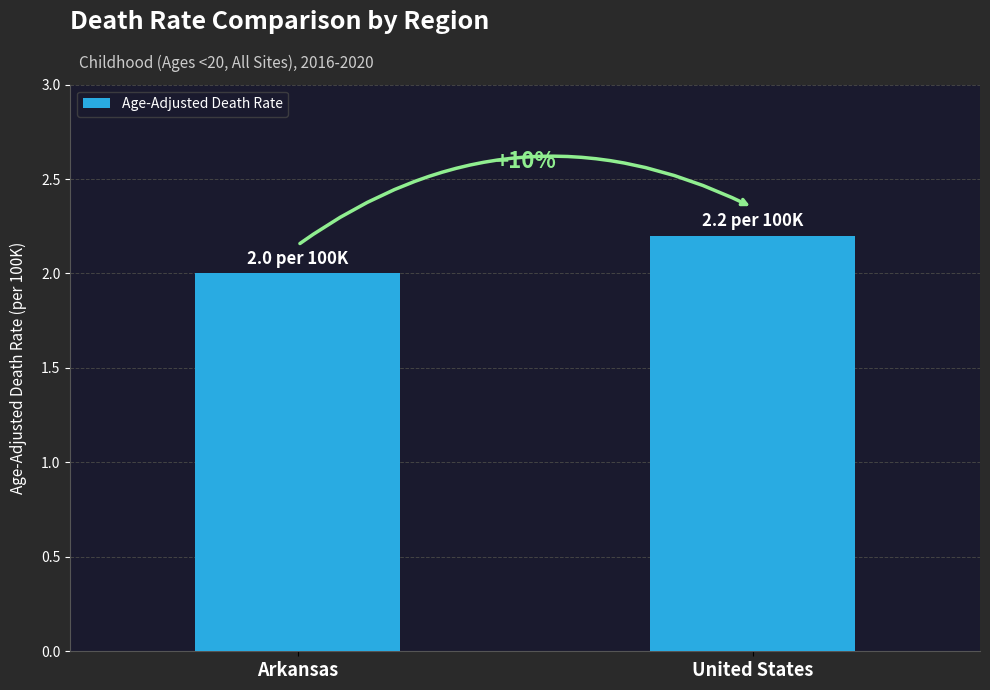

Count the values in the range 2 to 3.

2